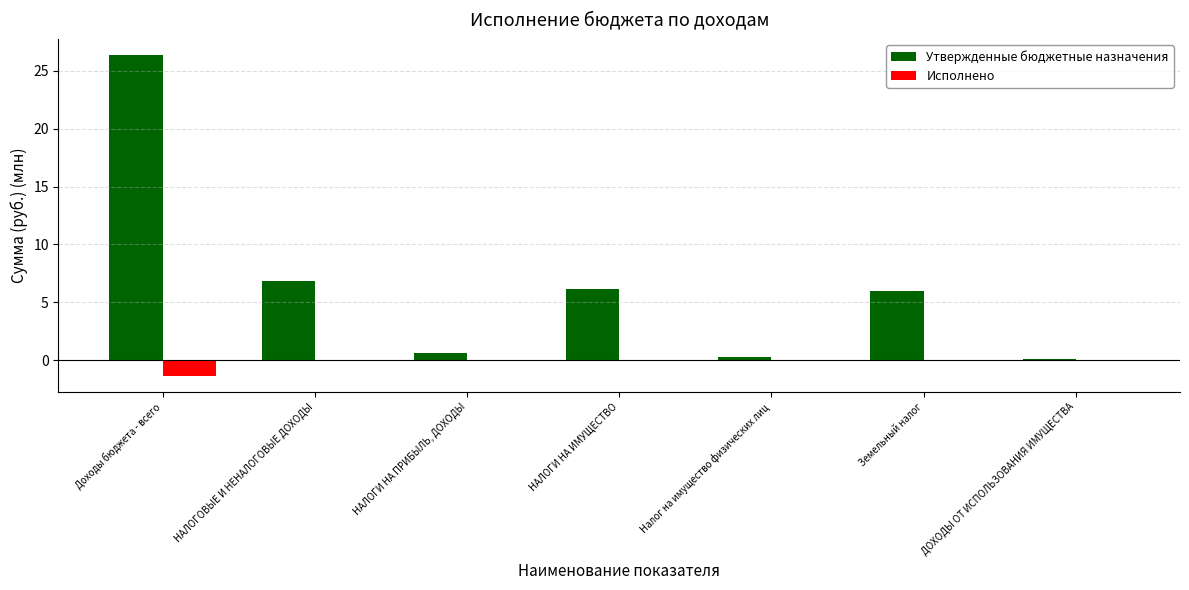

The value of Утвержденные бюджетные назначения at Доходы бюджета - всего is 26.4. True or false?

True